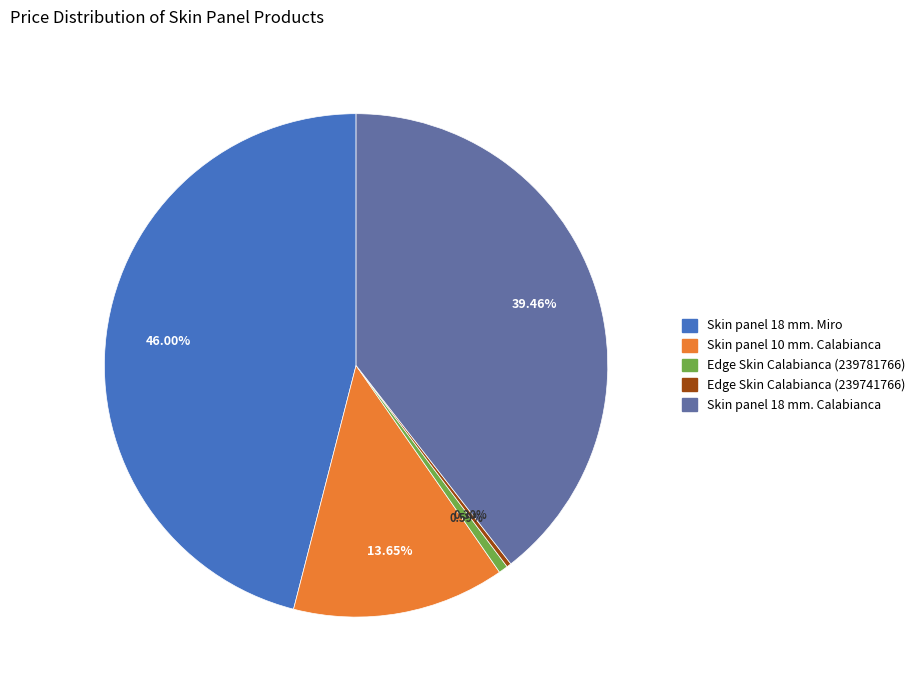

To the nearest percent, what percentage of the pie is Skin panel 18 mm. Miro?

46%